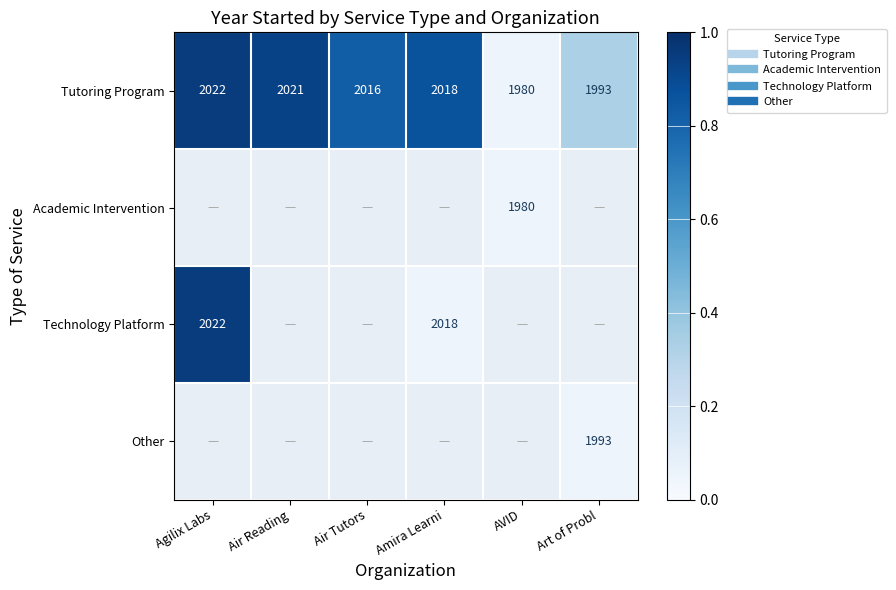

Is it true that Other equals 0.1 at Art of Probl?

True